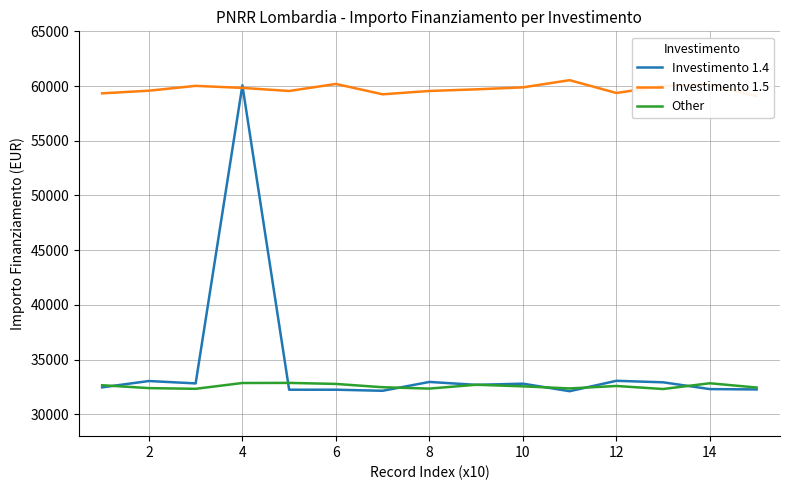

What is the sum of all Other values?

488482.4